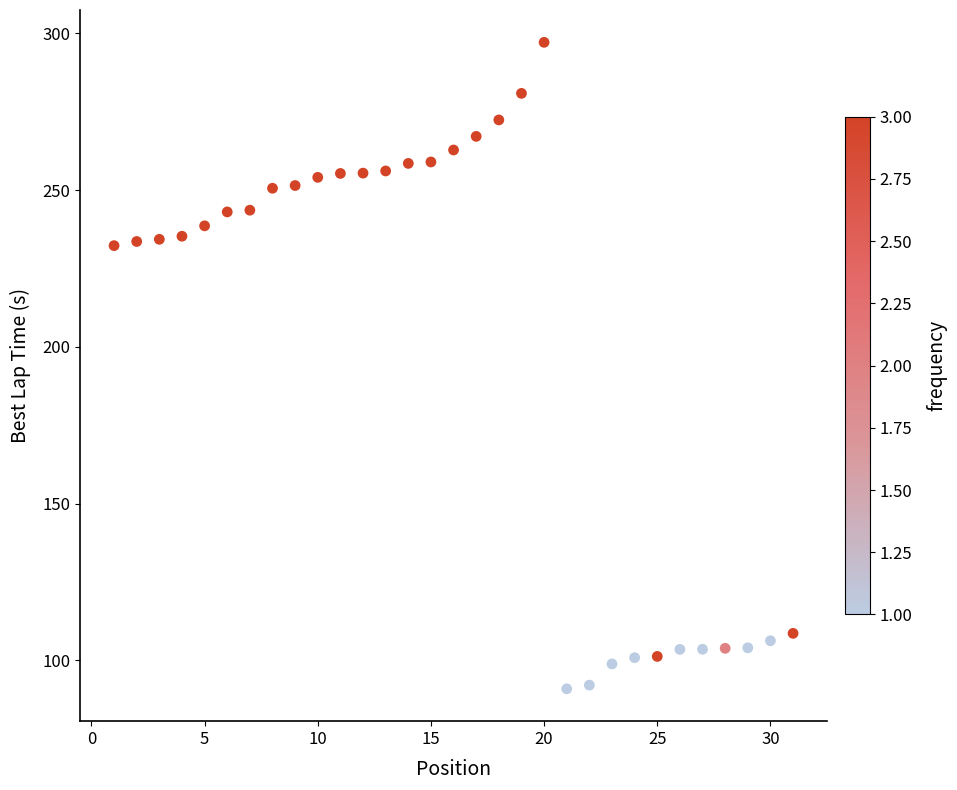

What is the range of X values (max minus min)?

30.0